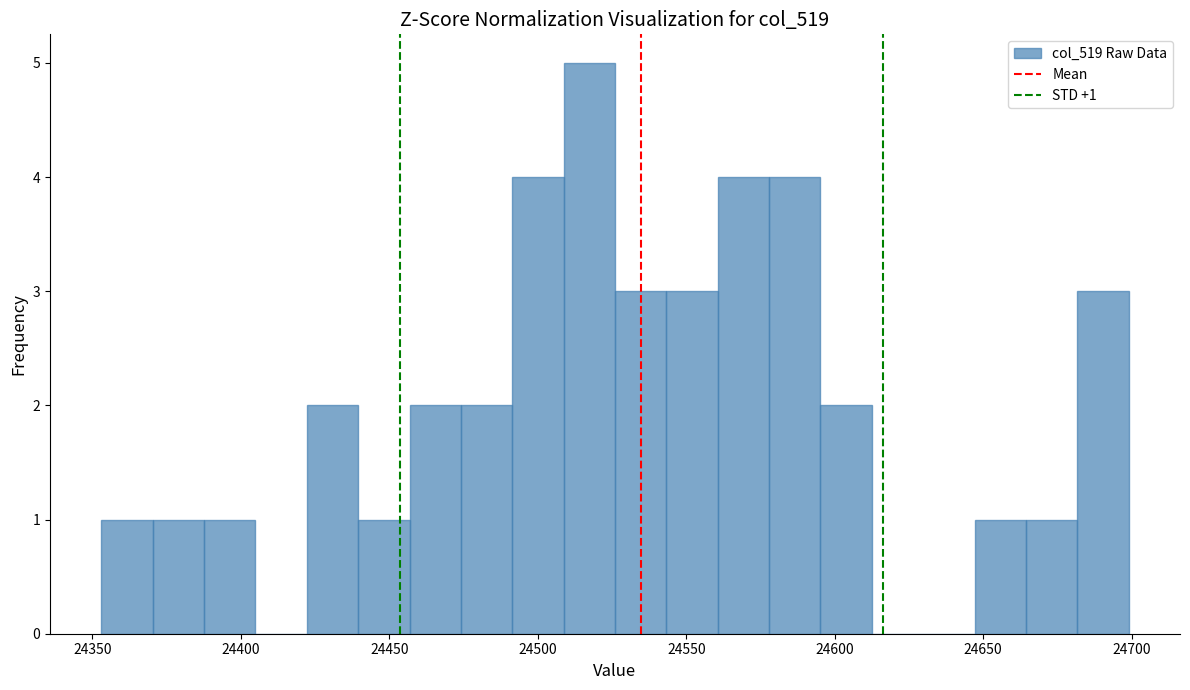

Around what value on the x-axis is the tallest bar? Give the approximate position of its centre, as read against the axis.

24515